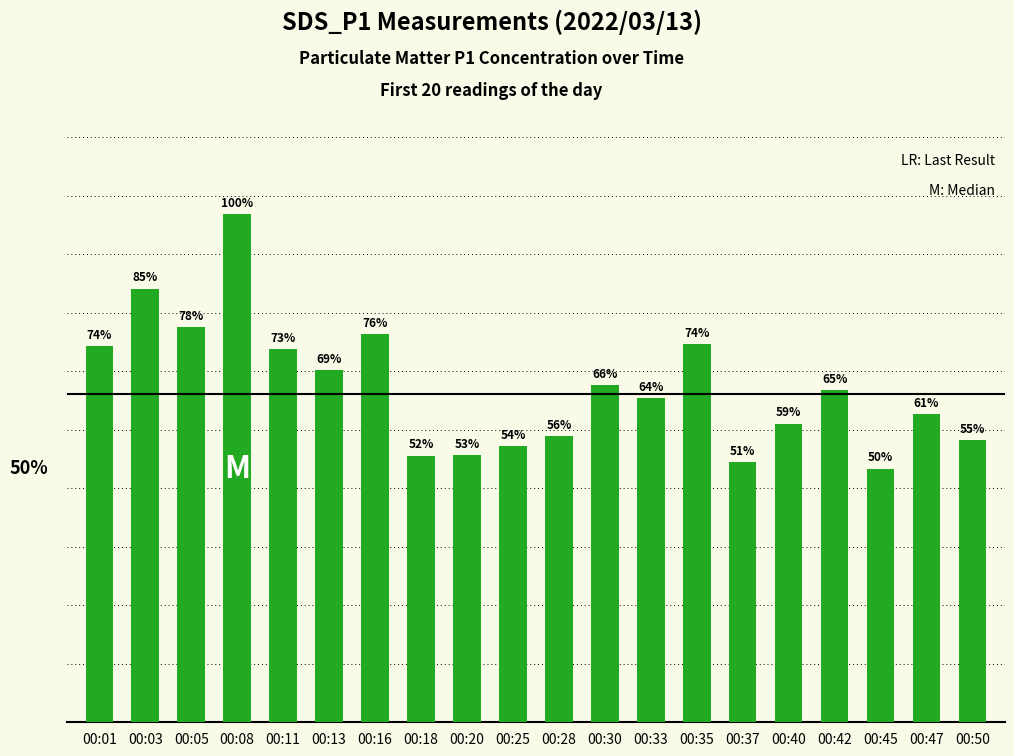

Rank the categories by value from highest to lowest.

00:08, 00:03, 00:05, 00:16, 00:35, 00:01, 00:11, 00:13, 00:30, 00:42, 00:33, 00:47, 00:40, 00:28, 00:50, 00:25, 00:20, 00:18, 00:37, 00:45